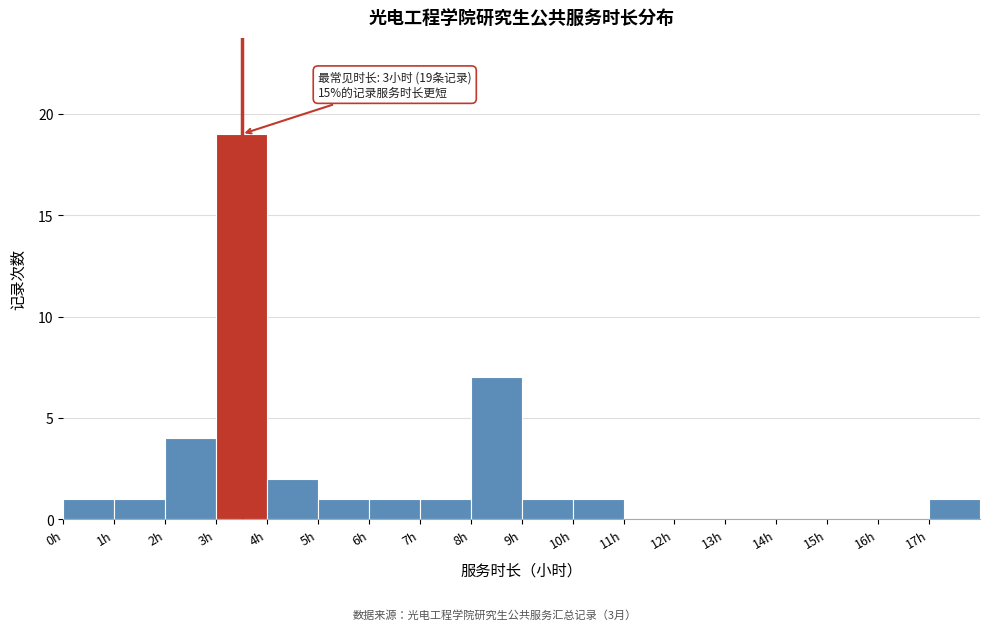

Over which range of the x-axis is the bar tallest?

3 to 4